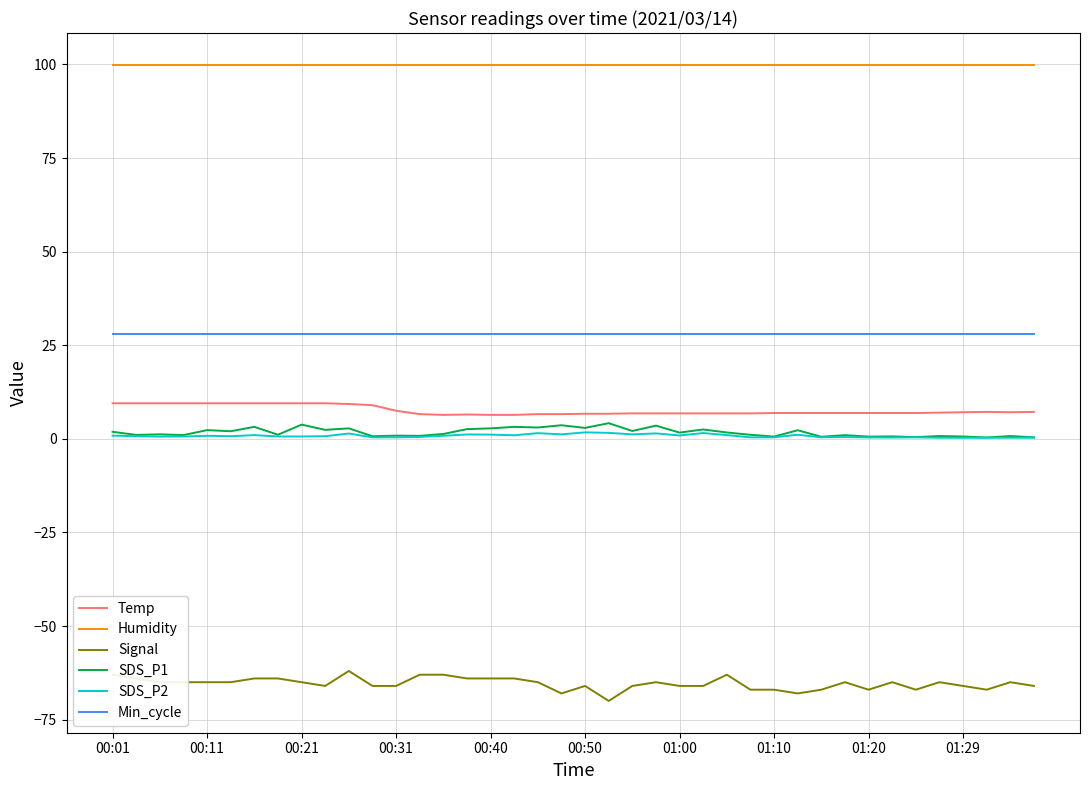

What are all the series names shown in the legend?

Temp, Humidity, Signal, SDS_P1, SDS_P2, Min_cycle